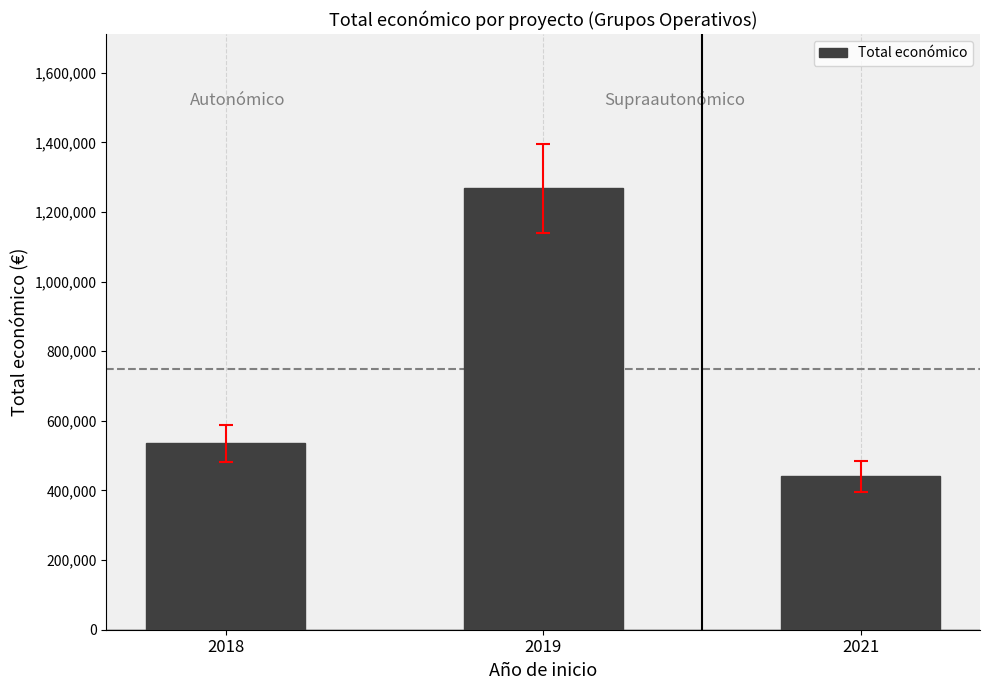

Which category has the highest value across all series?

2019